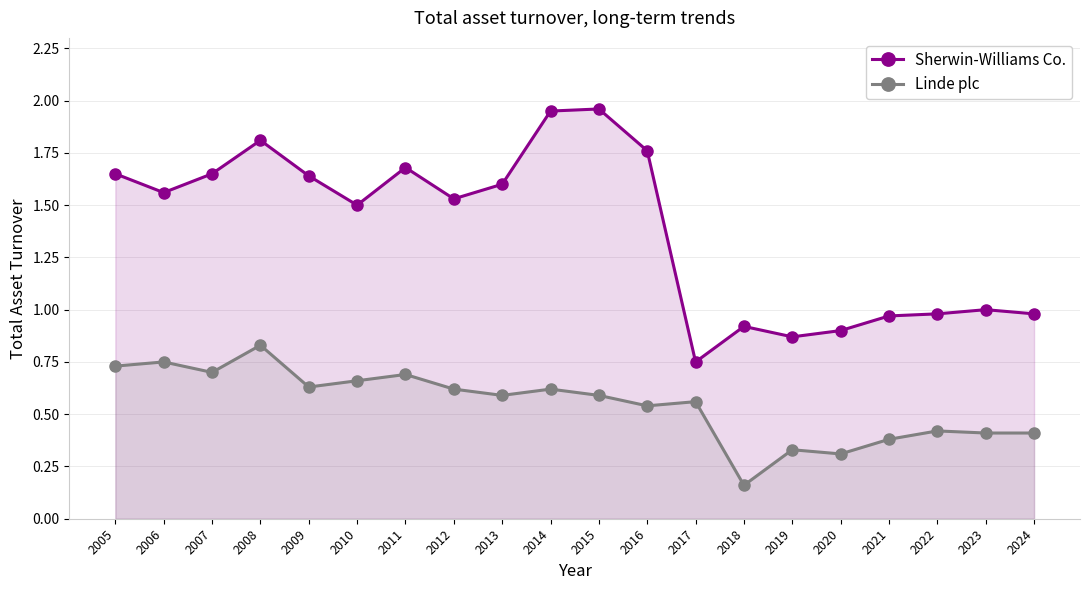

Rank the series by their maximum value, from highest to lowest.

Sherwin-Williams Co., Linde plc